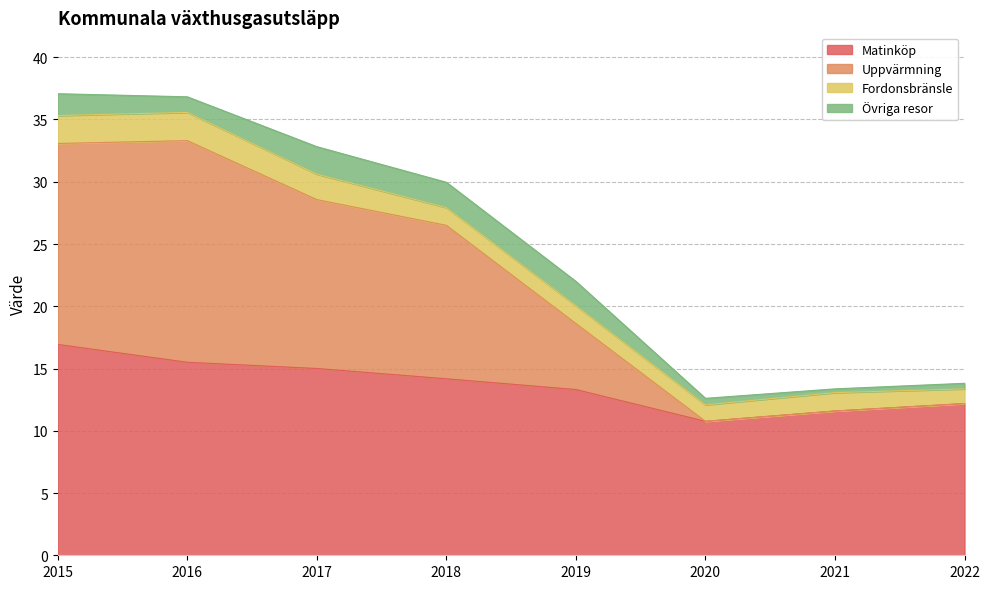

How many lines are shown in the chart?

4